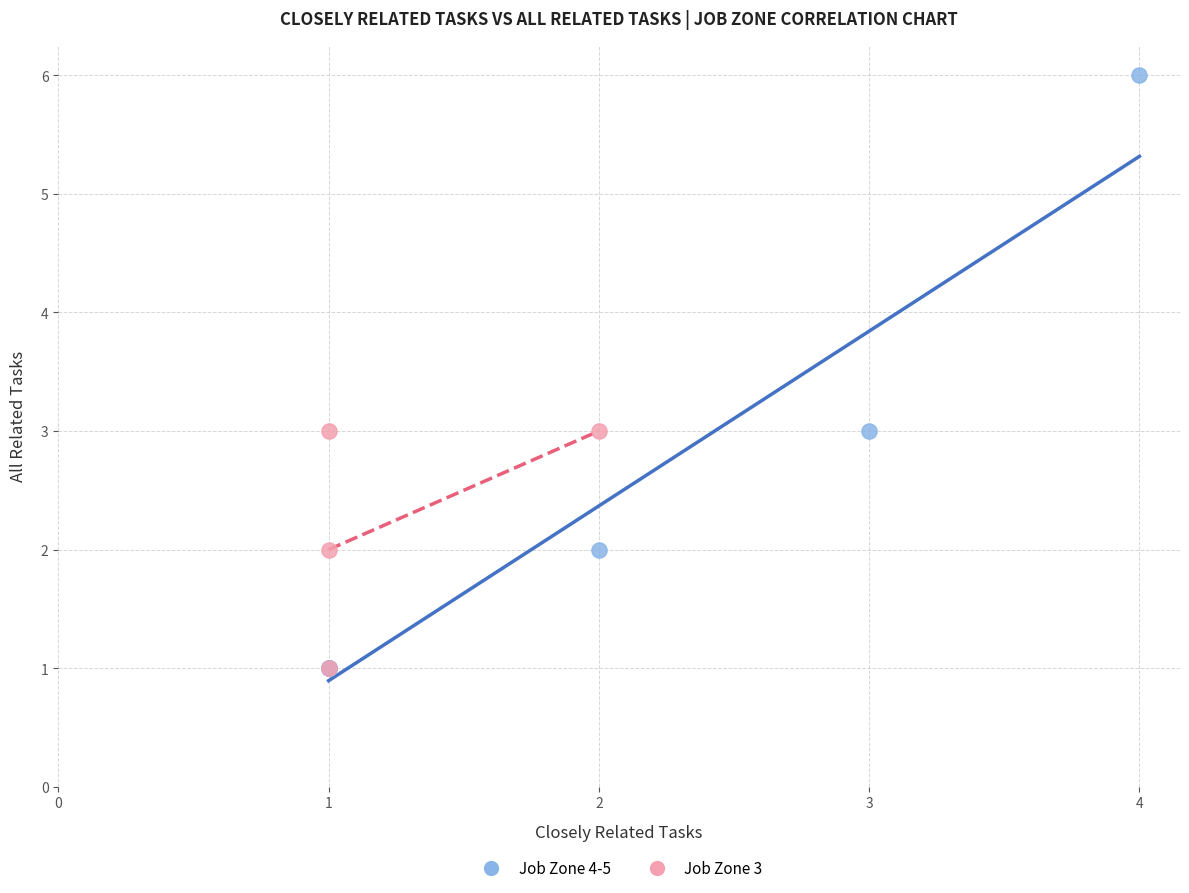

Which series reaches the maximum Y coordinate?

Job Zone 4-5